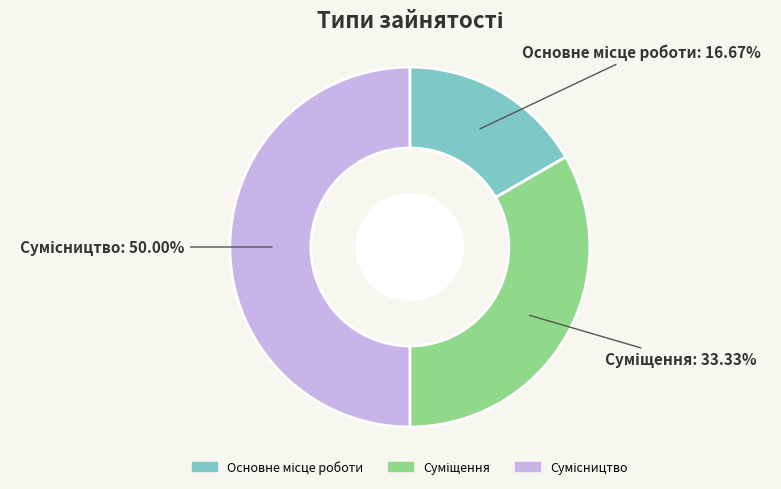

How many segments does this pie chart have?

3